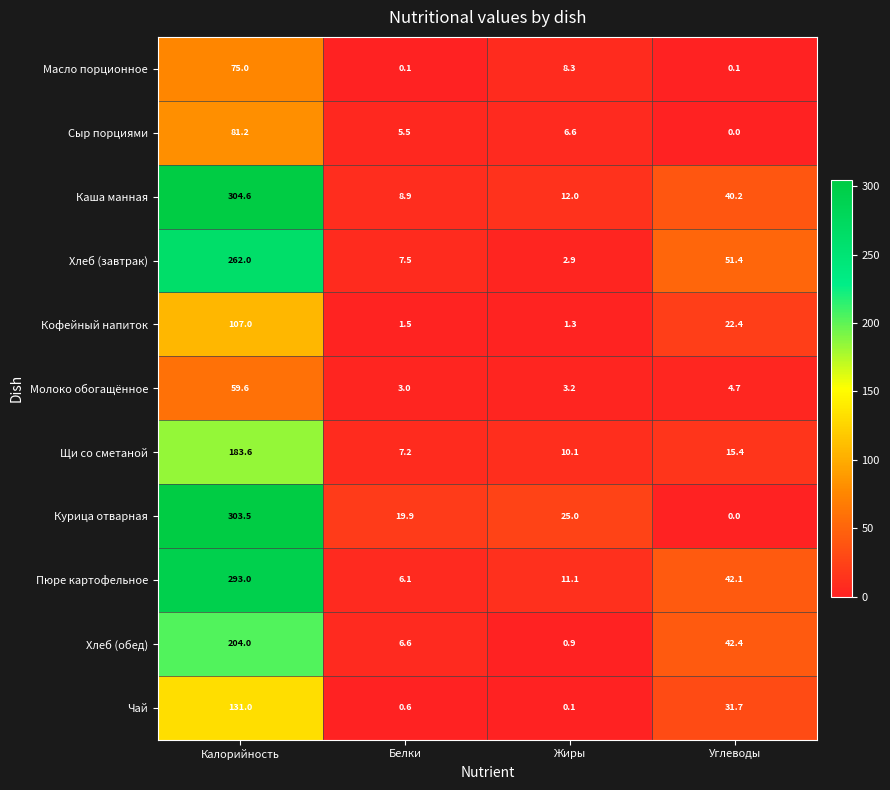

Where does the Каша манная series first go above 40?

Калорийность